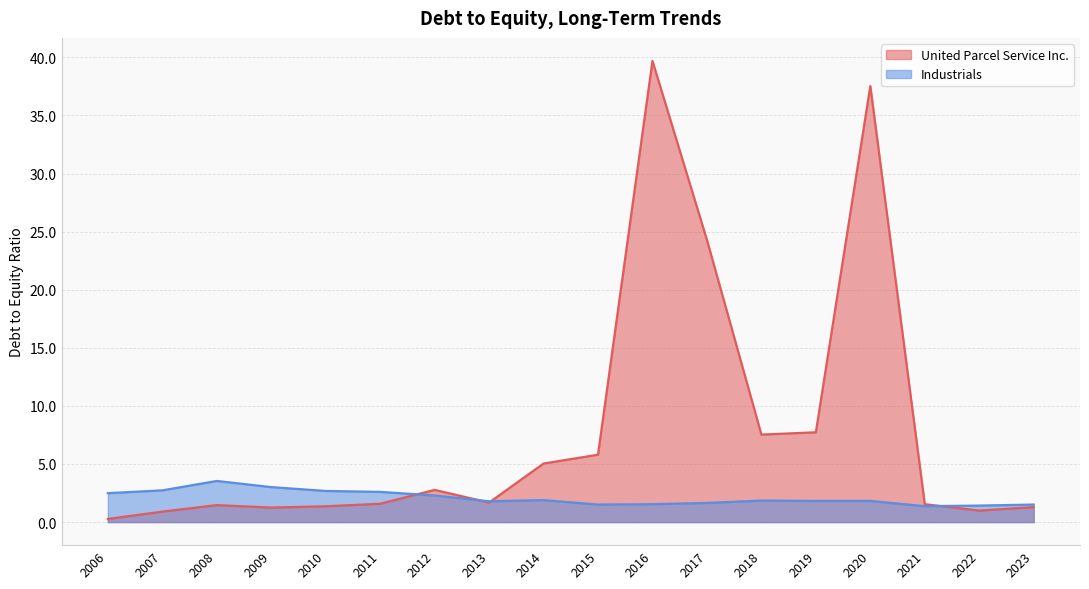

Which label corresponds to the largest value in the chart?

2016